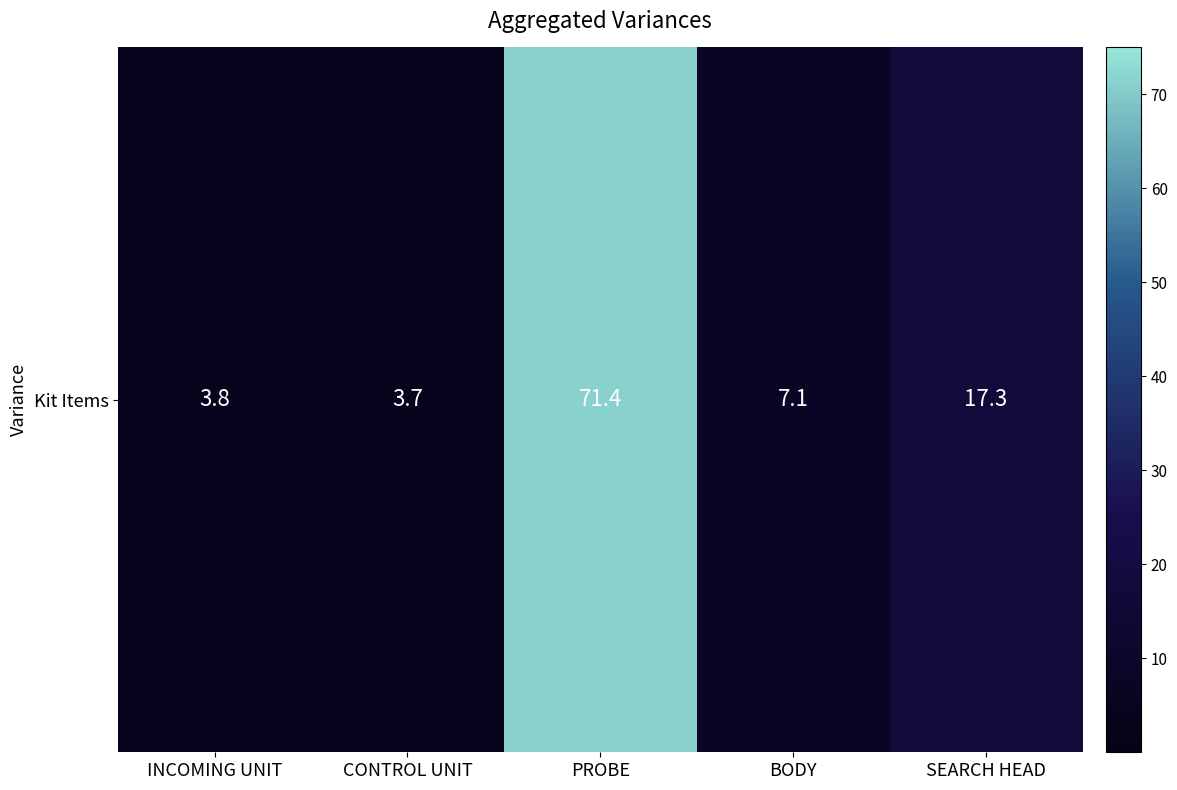

Count the number of values greater than 7.

3